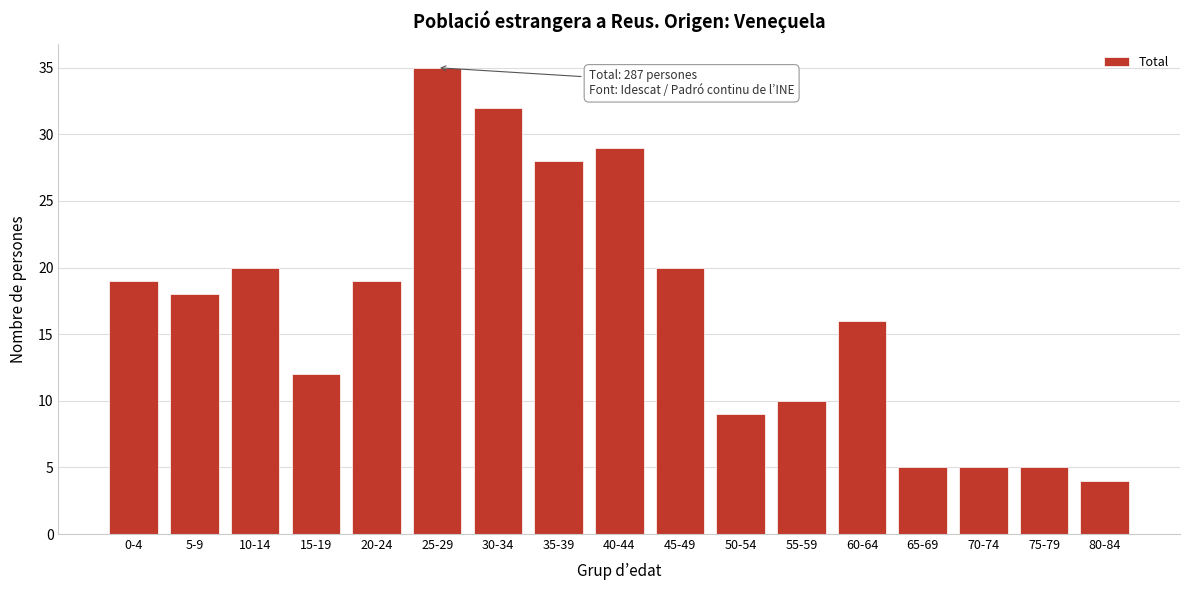

Reading left to right, list all the values displayed in this chart.

0-4=19	5-9=18	10-14=20	15-19=12	20-24=19	25-29=35	30-34=32	35-39=28	40-44=29	45-49=20	50-54=9	55-59=10	60-64=16	65-69=5	70-74=5	75-79=5	80-84=4